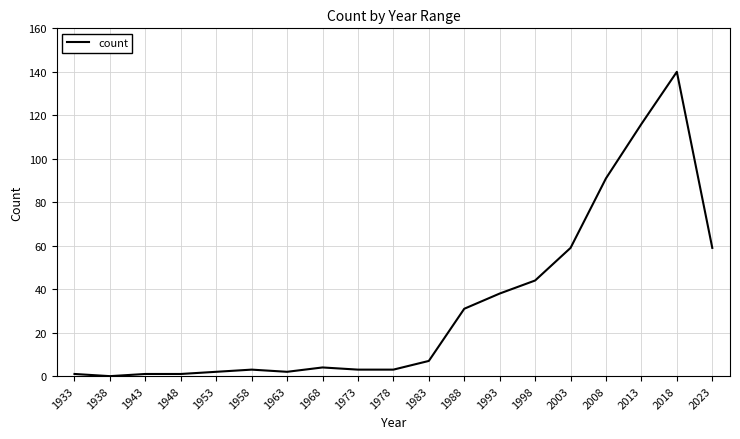

What is the difference between the maximum and minimum values?

140